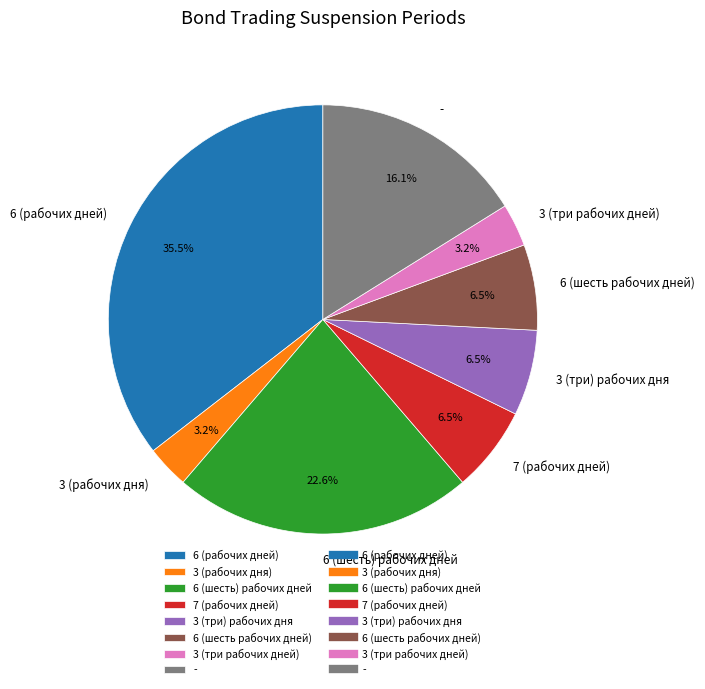

How many segments does this pie chart have?

8